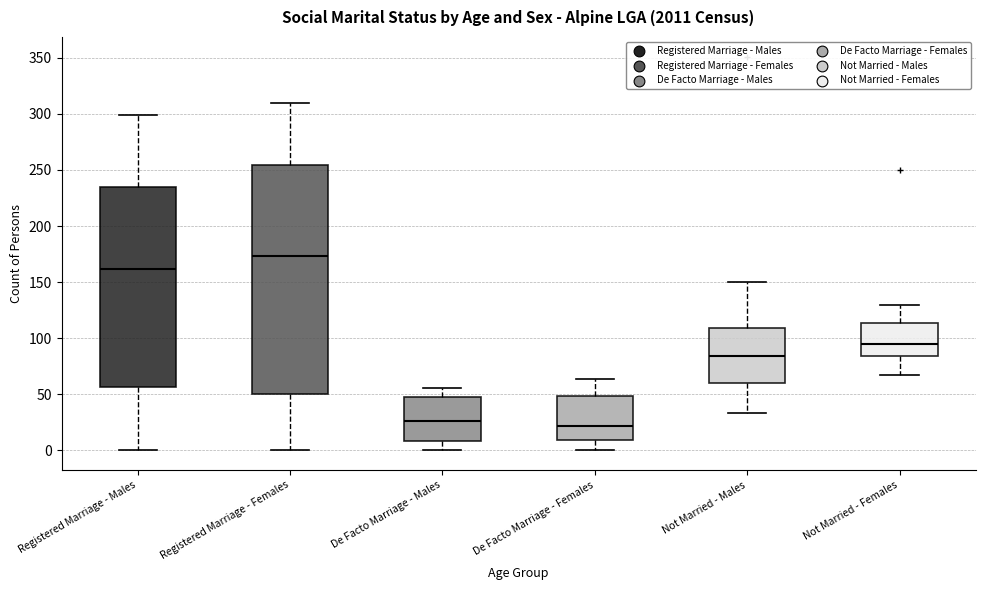

Reading left to right, read every box against the y-axis: the position of its median line, the range the box covers, and the ends of its whiskers. The values are not printed on the chart, so give them approximately, as read against the axis.

Registered Marriage - Males: median 160, box 55 to 235, whiskers 0 to 300
Registered Marriage - Females: median 175, box 50 to 255, whiskers 0 to 310
De Facto Marriage - Males: median 25, box 10 to 50, whiskers 0 to 55
De Facto Marriage - Females: median 20, box 10 to 50, whiskers 0 to 65
Not Married - Males: median 85, box 60 to 110, whiskers 35 to 150
Not Married - Females: median 95, box 85 to 115, whiskers 65 to 130